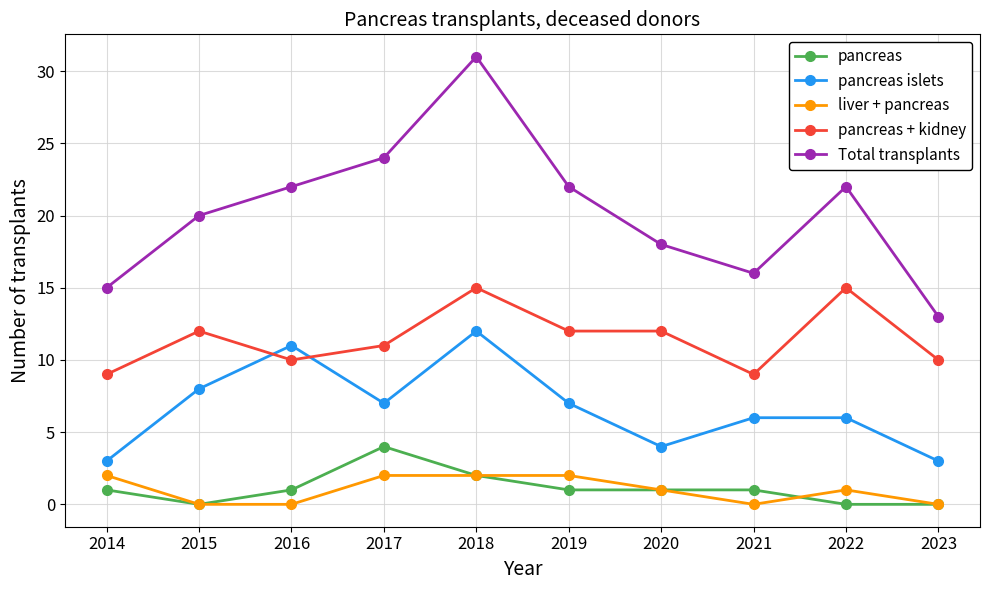

The value of Total transplants at 2020 is 18. True or false?

True